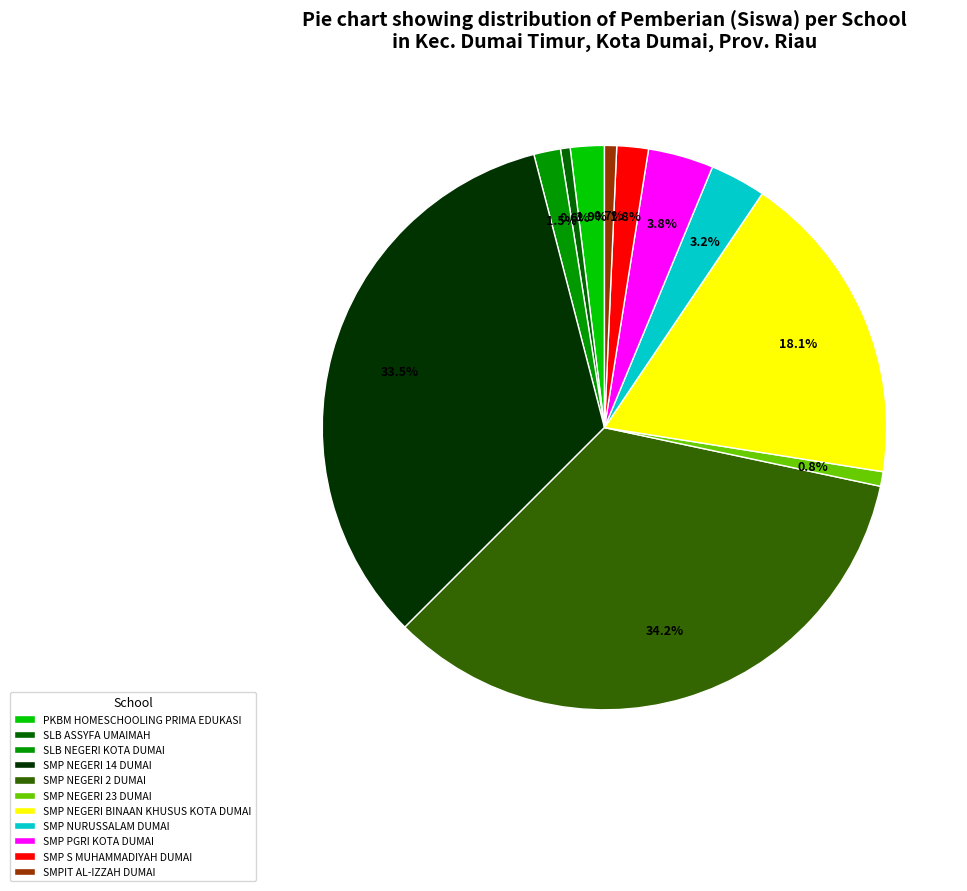

Which slice is the largest?

SMP NEGERI 2 DUMAI